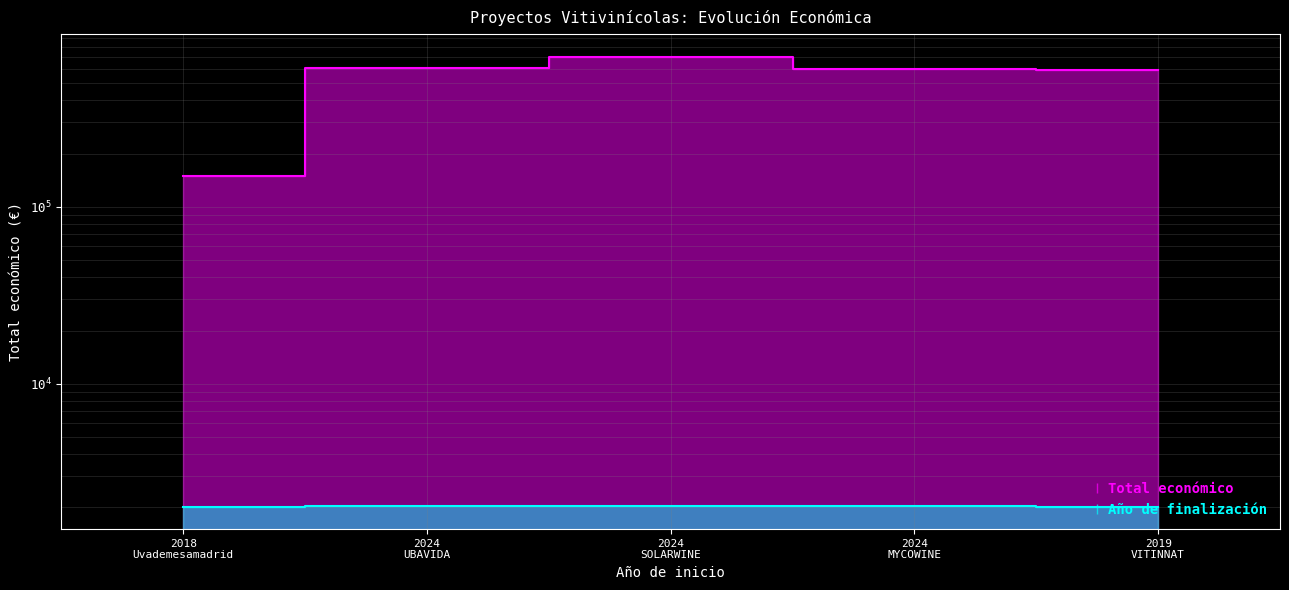

At which label is Año de finalización closest to 2024?

2018 Uvademesamadrid